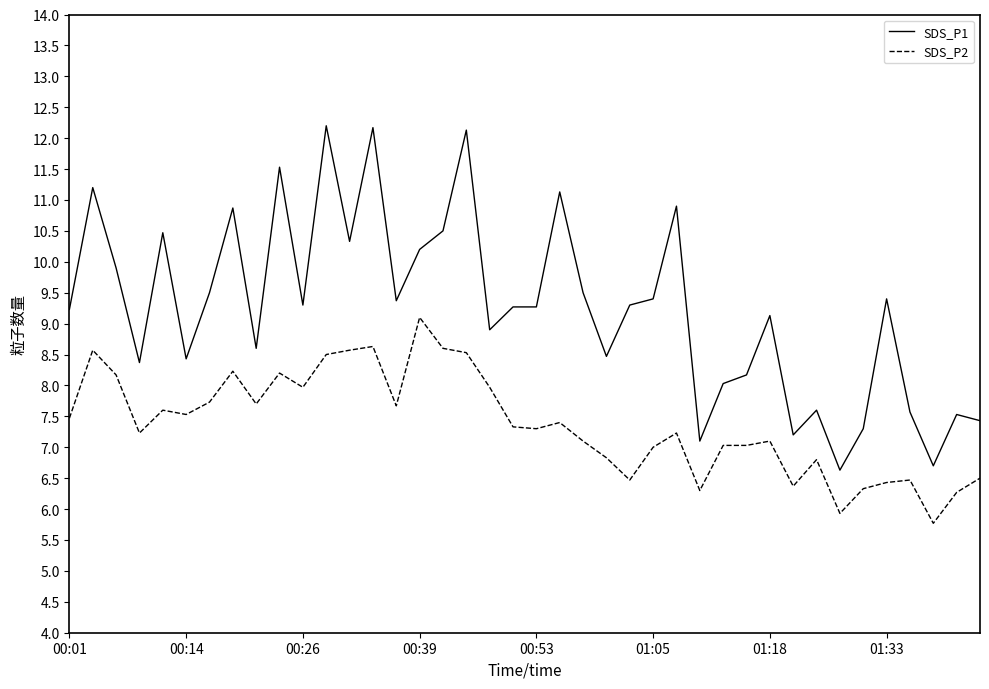

What is the lowest value of the SDS_P1 series?

6.6